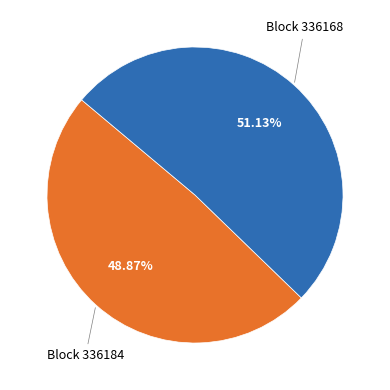

Does any single category account for the majority?

Yes